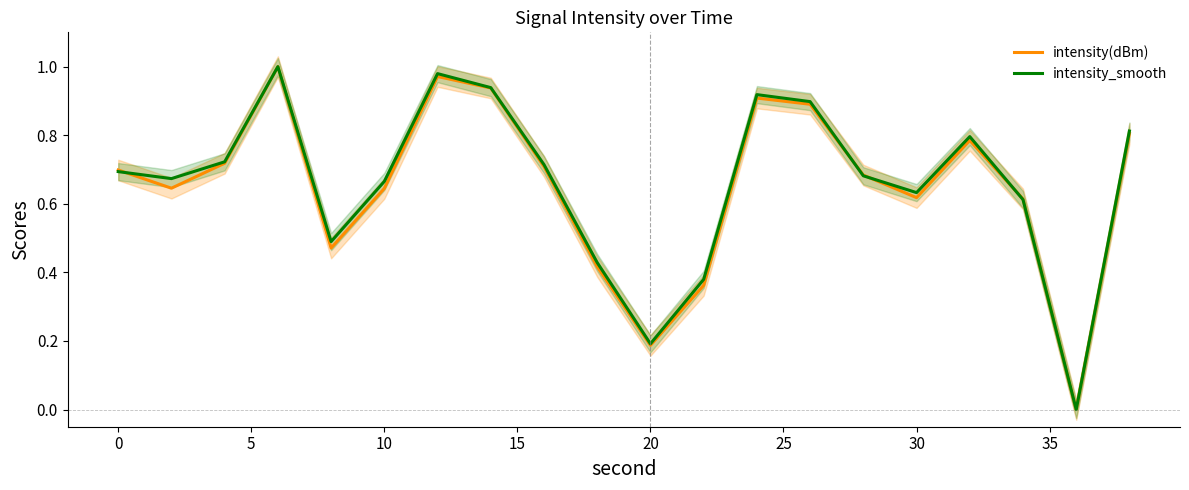

Is the value of intensity(dBm) at 10 greater than the value of intensity_smooth at 0?

No